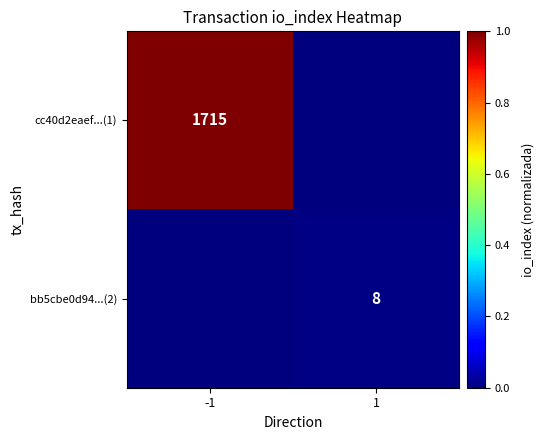

True or false: bb5cbe0d94...(2) has a value of 2 at 1.

False